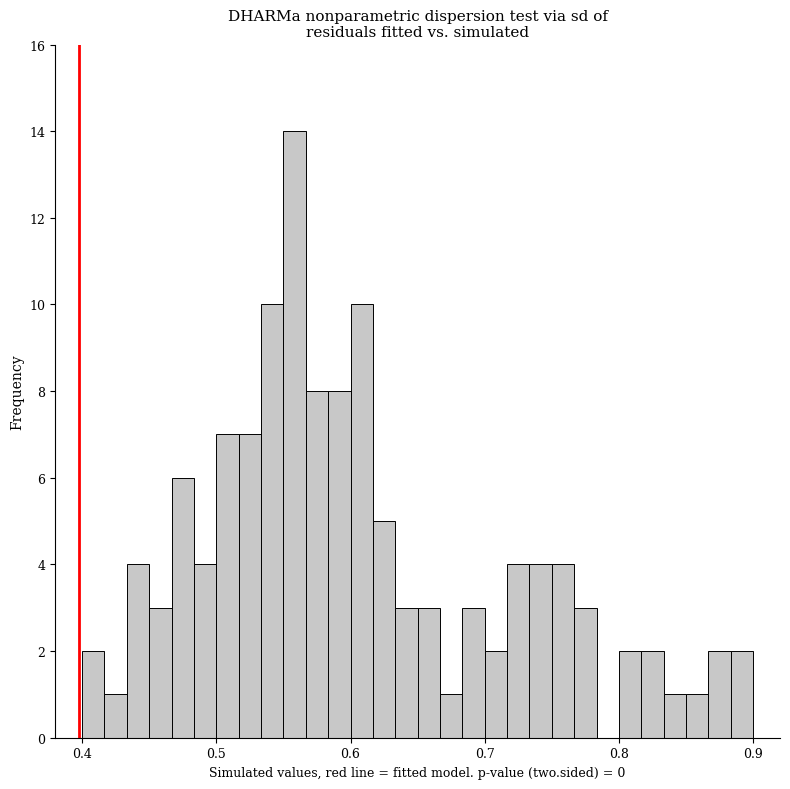

Around what value on the x-axis is the tallest bar? Give the approximate position of its centre, as read against the axis.

0.56